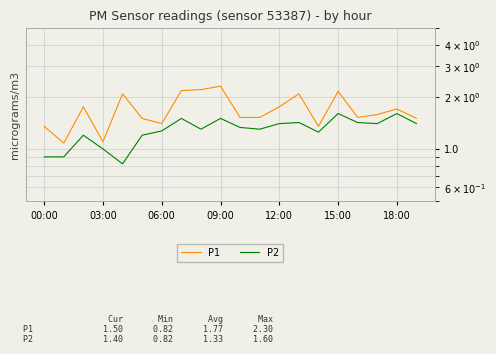

Is this an area chart (filled region under the line)?

No